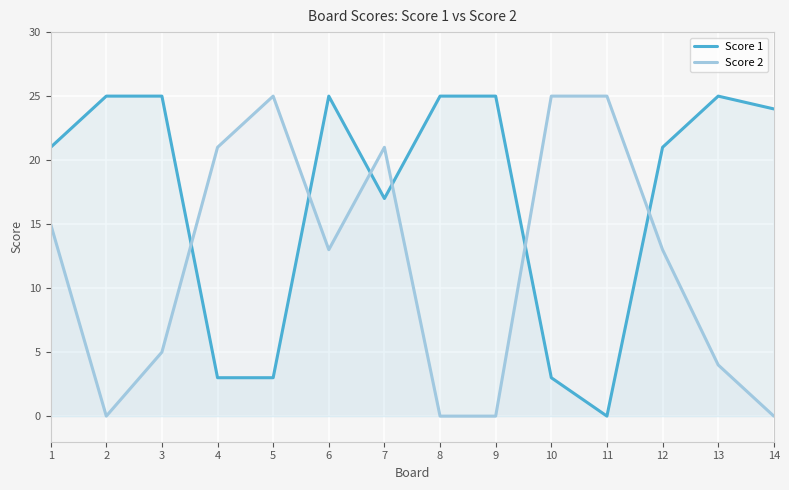

Reading left to right, list all the values displayed in this chart.

Score 1: 21	25	25	3	3	25	17	25	25	3	0	21	25	24
Score 2: 15	0	5	21	25	13	21	0	0	25	25	13	4	0